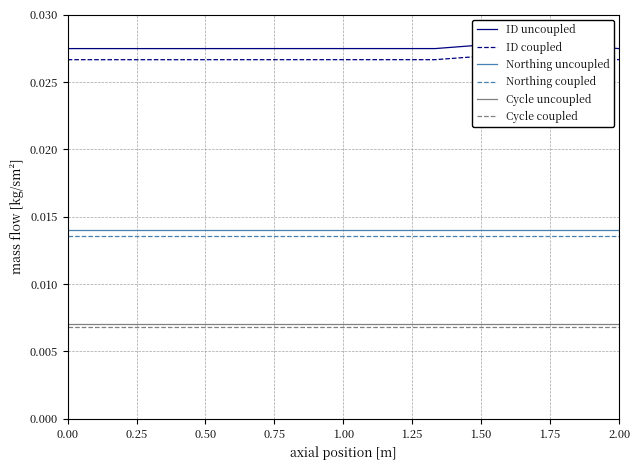

In ID coupled, how many points are higher than both neighbors (excluding endpoints)?

2